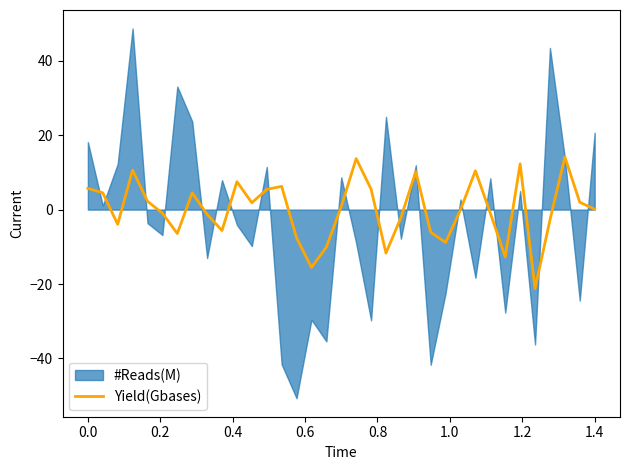

What is the minimum value for Yield(Gbases)?

-21.2